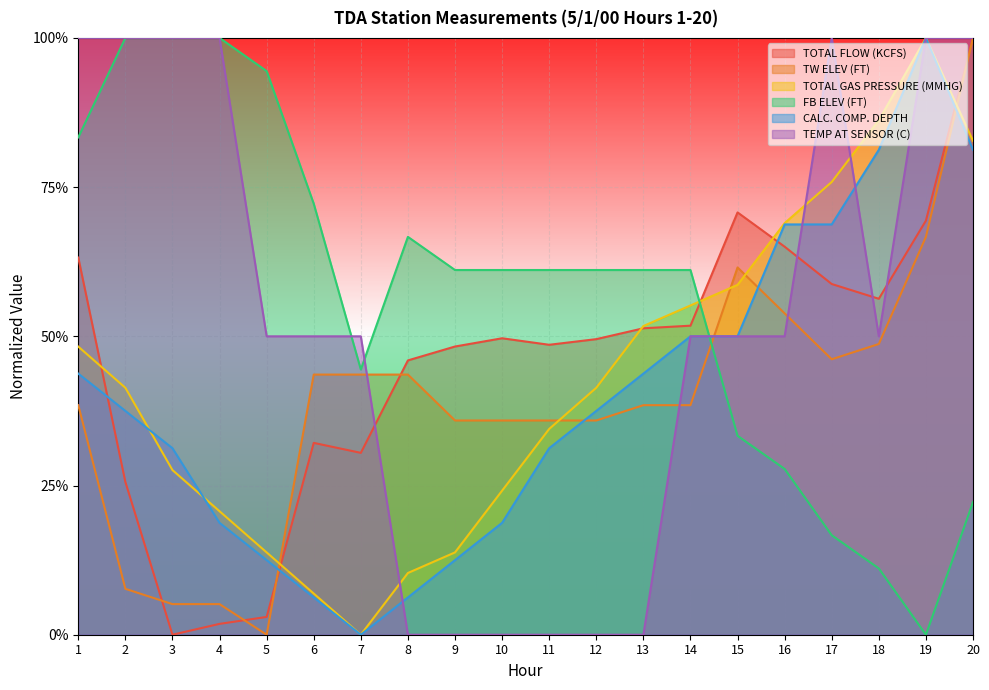

List the labels in order of TEMP AT SENSOR (C) value, largest first.

1, 2, 3, 4, 17, 19, 20, 5, 6, 7, 14, 15, 16, 18, 8, 9, 10, 11, 12, 13